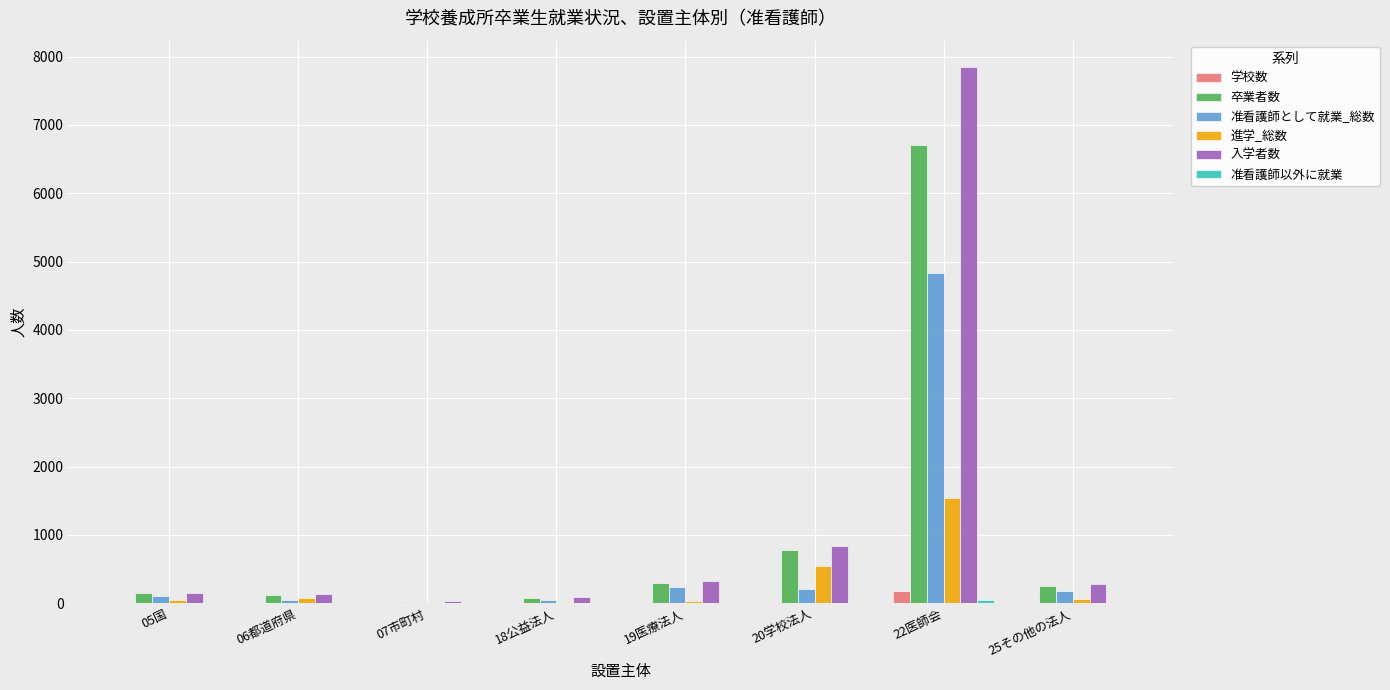

At which label is 卒業者数 closest to 3361?

20学校法人